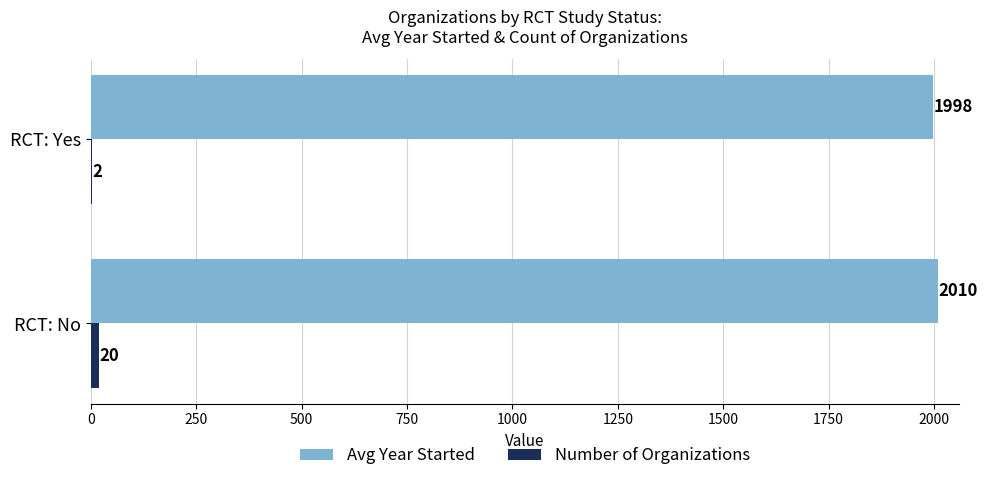

Which series has the largest total across all categories?

Avg Year Started